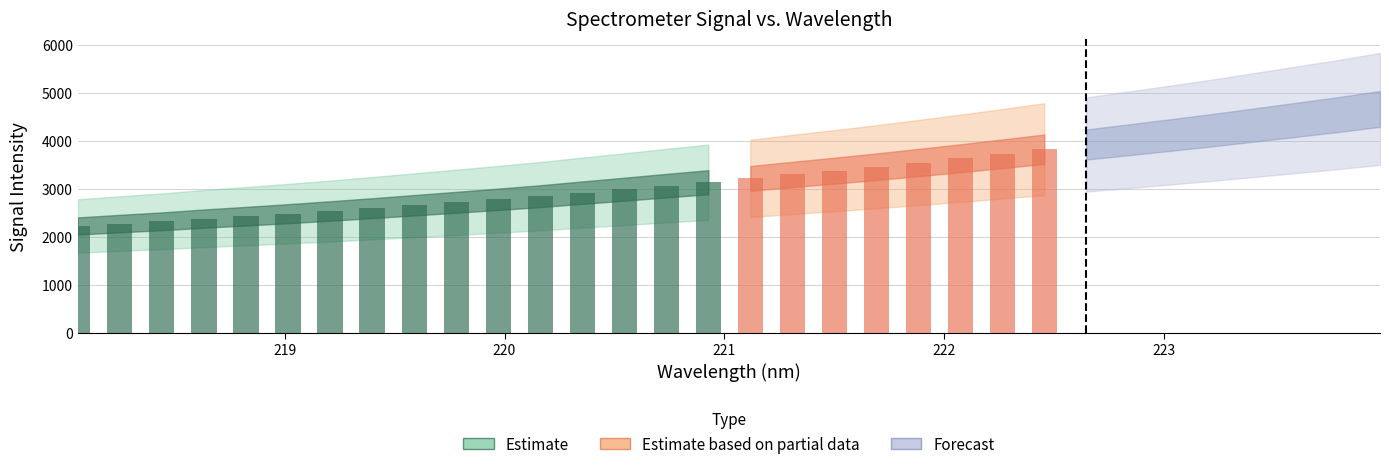

How many data points are above 3219?

16